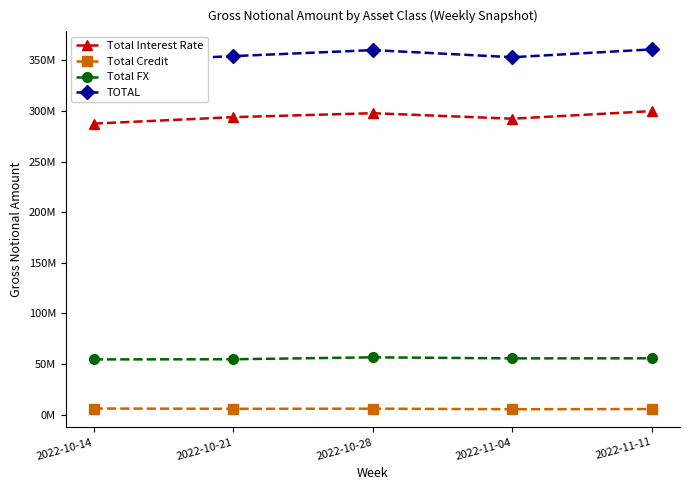

Reading right to left, extract all data points from this chart.

Total Interest Rate: 2022-11-11=299830929	2022-11-04=292344903	2022-10-28=297759182	2022-10-21=293854434	2022-10-14=287468085
Total Credit: 2022-11-11=5426175	2022-11-04=5234046	2022-10-28=5812596	2022-10-21=5671621	2022-10-14=5960850
Total FX: 2022-11-11=55572976	2022-11-04=55502712	2022-10-28=56541344	2022-10-21=54630853	2022-10-14=54490261
TOTAL: 2022-11-11=360830081	2022-11-04=353081661	2022-10-28=360113121	2022-10-21=354156907	2022-10-14=347919196